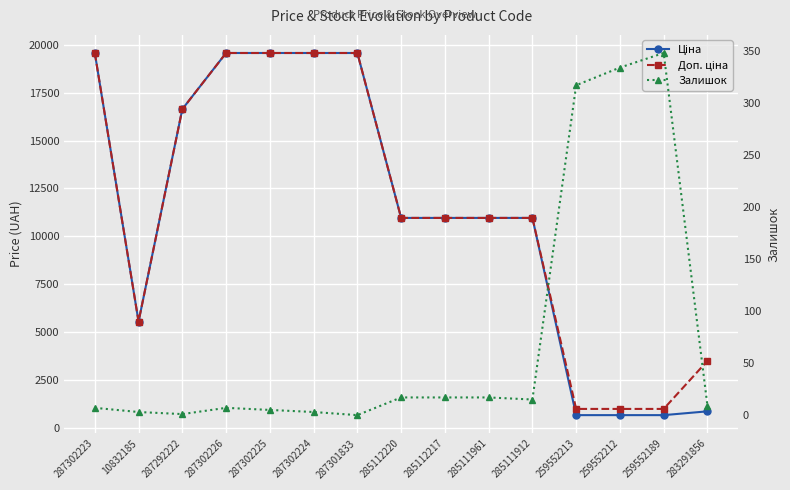

What is the label of the 8th point from the right?

285112220